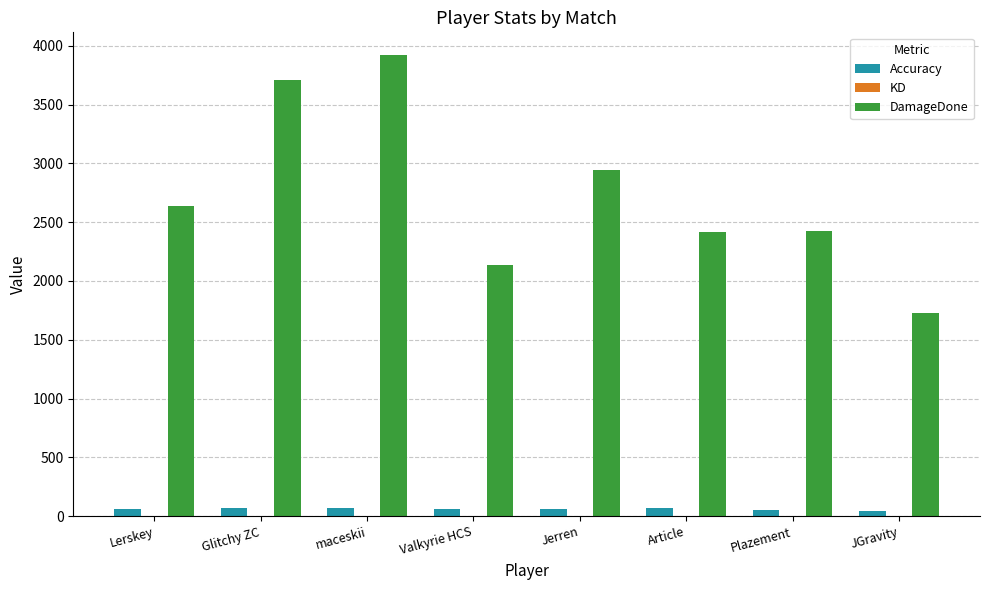

What is the maximum value shown in the chart?

3919.0